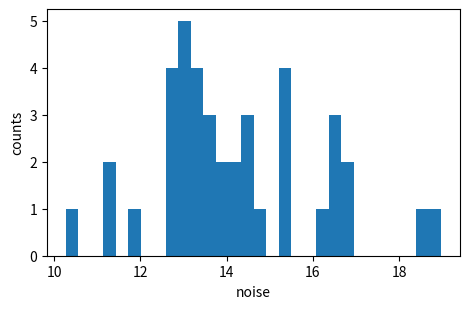

Read against the x-axis, roughly where is the centre of the tallest bar?

13.0